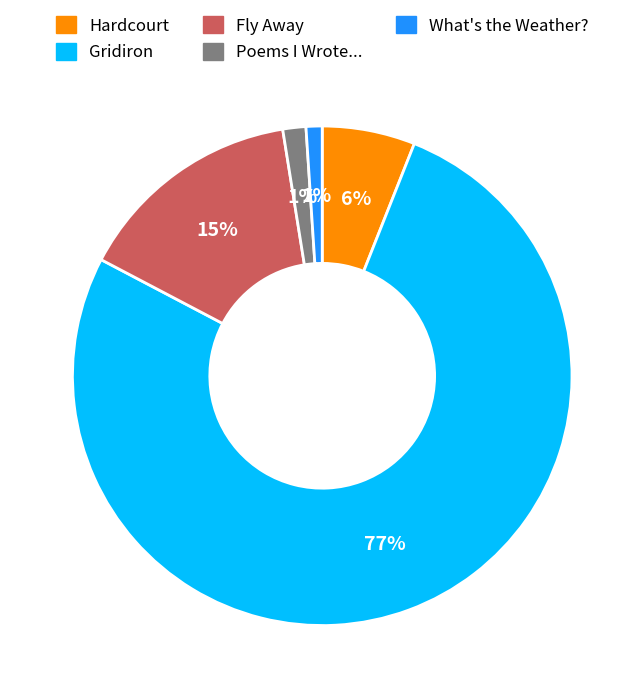

Count the number of slices in the pie.

5